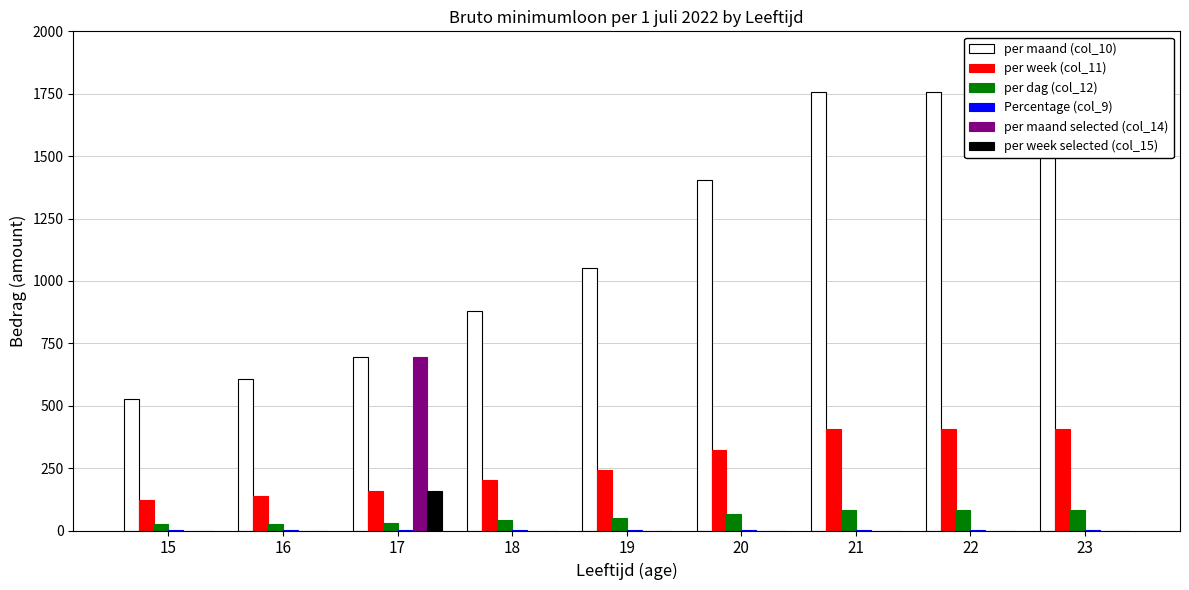

What is the minimum value for Percentage (col_9)?

0.3